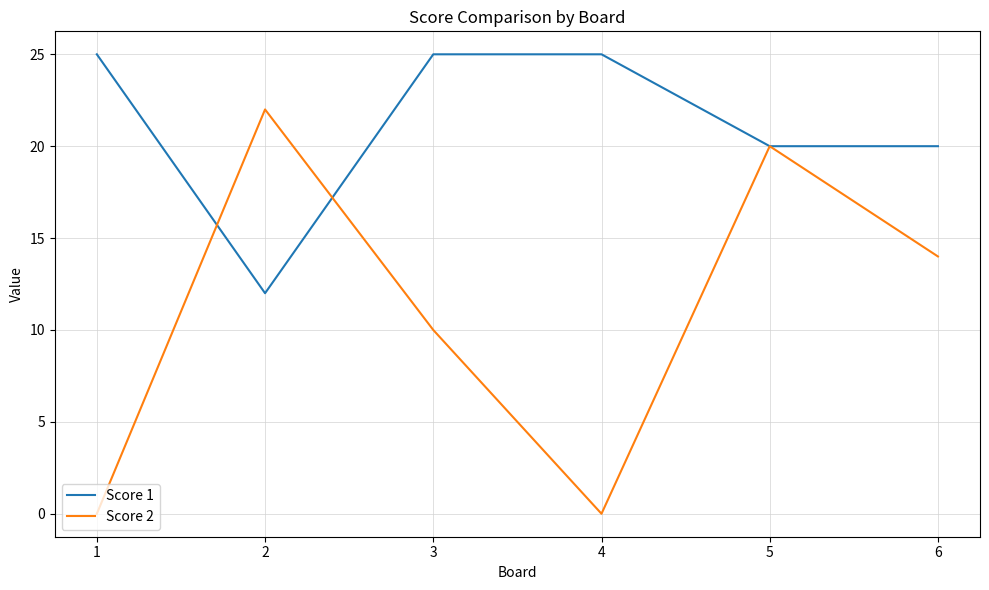

Which series has the widest spread of values?

Score 2